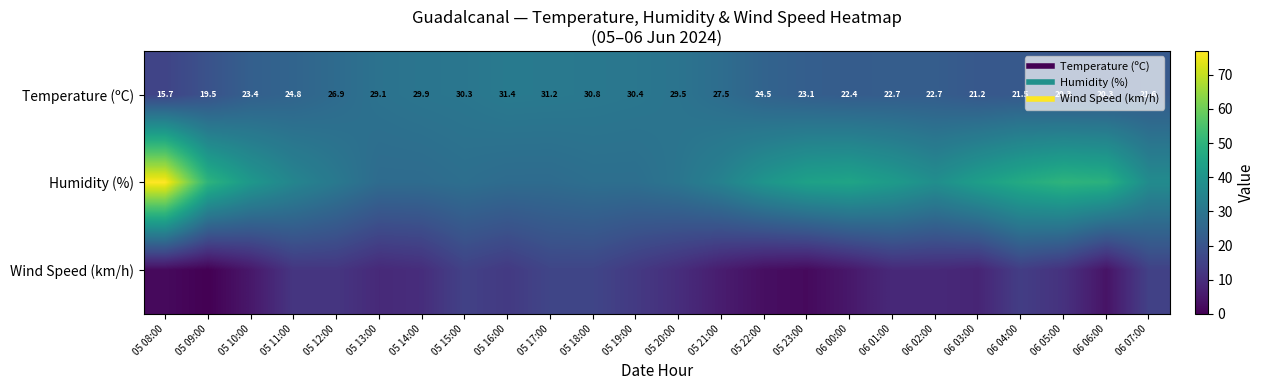

Is it true that Humidity (%) equals 22.3 at 06 06:00?

False